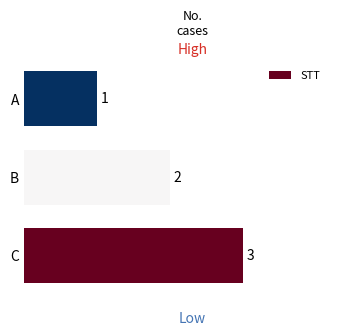

Rank the categories by value from highest to lowest.

C, B, A